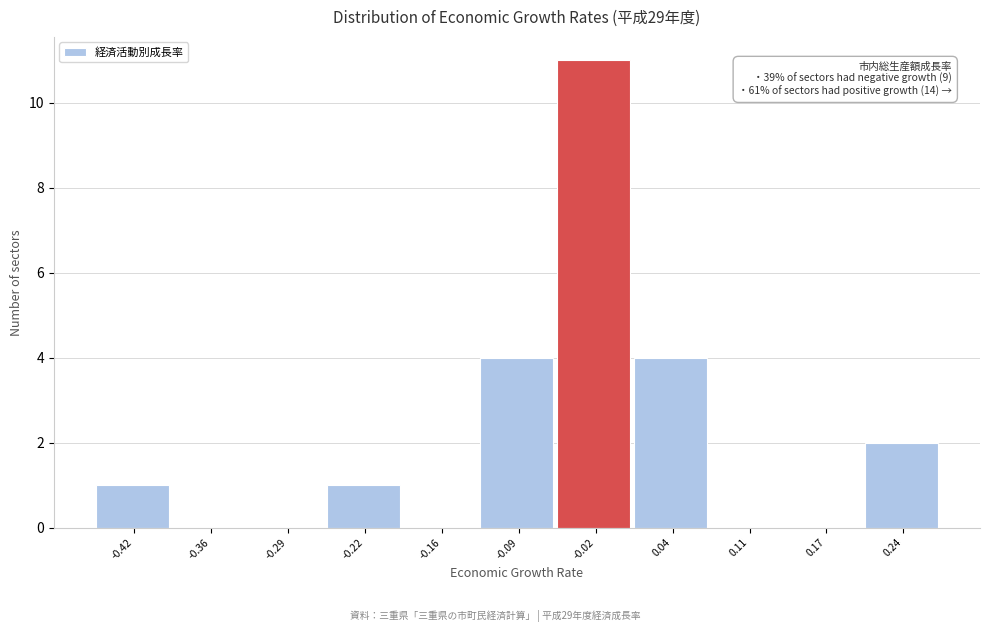

Reading left to right, extract all data points from this chart.

-0.42=1	-0.36=0	-0.29=0	-0.22=1	-0.16=0	-0.09=4	-0.02=11	0.04=4	0.11=0	0.17=0	0.24=2